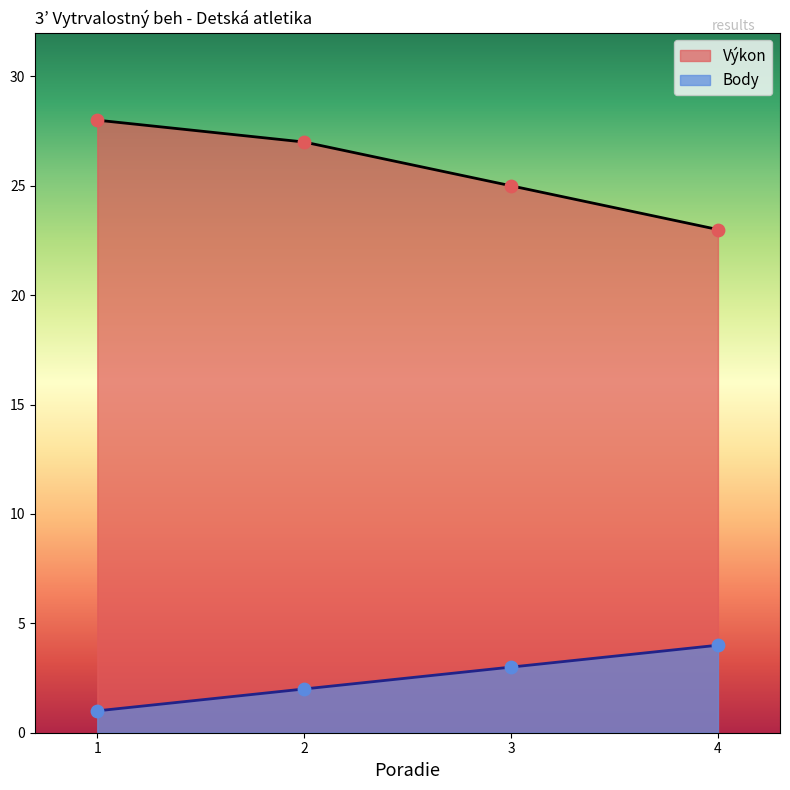

Which series contains the lowest Y value?

Body